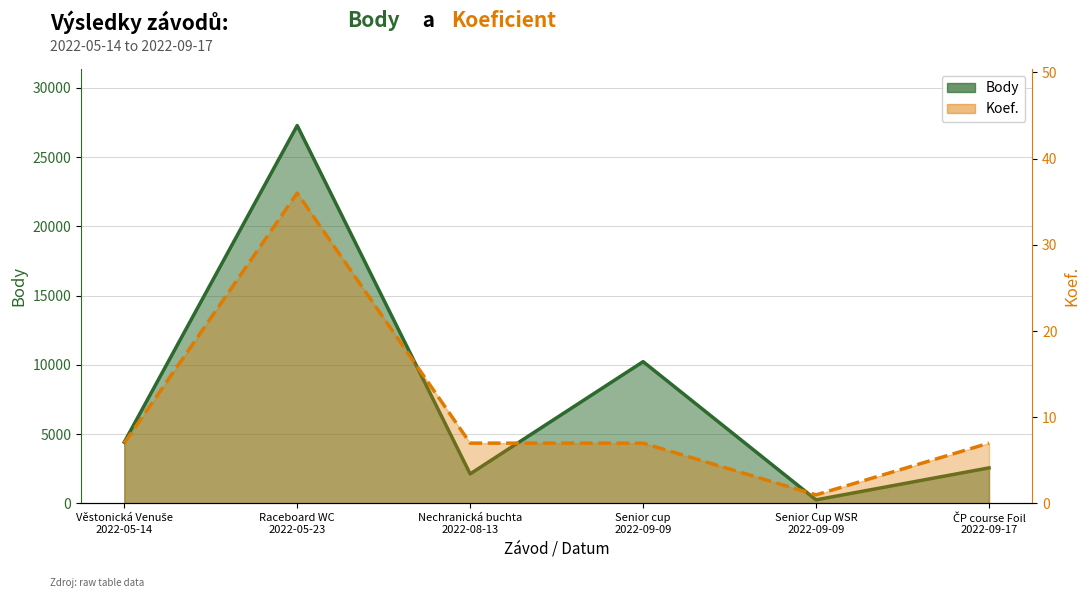

What is the difference between the maximum and minimum values in the Body series?

27021